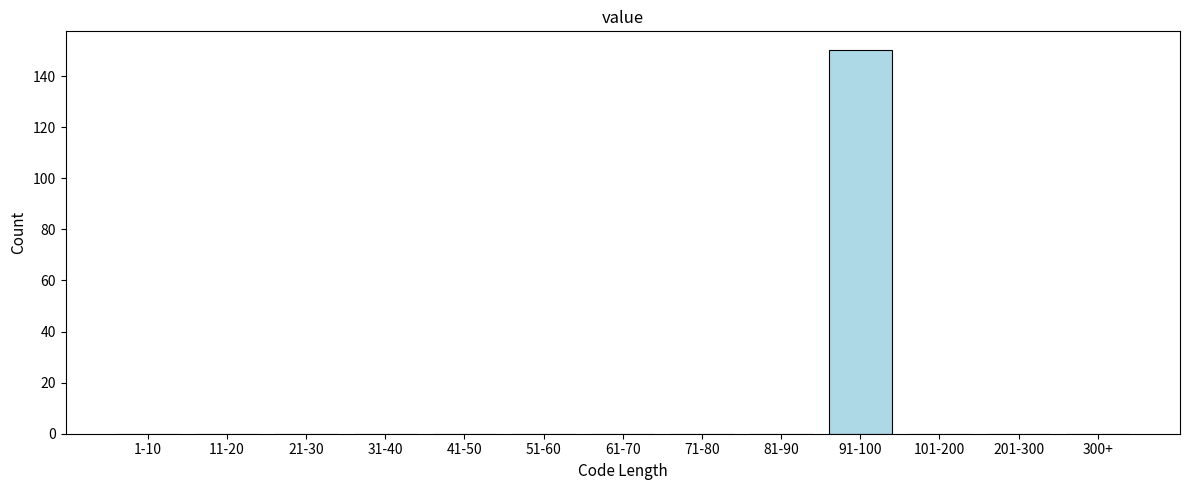

Reading left to right, list all the values displayed in this chart.

1-10=0	11-20=0	21-30=0	31-40=0	41-50=0	51-60=0	61-70=0	71-80=0	81-90=0	91-100=150	101-200=0	201-300=0	300+=0